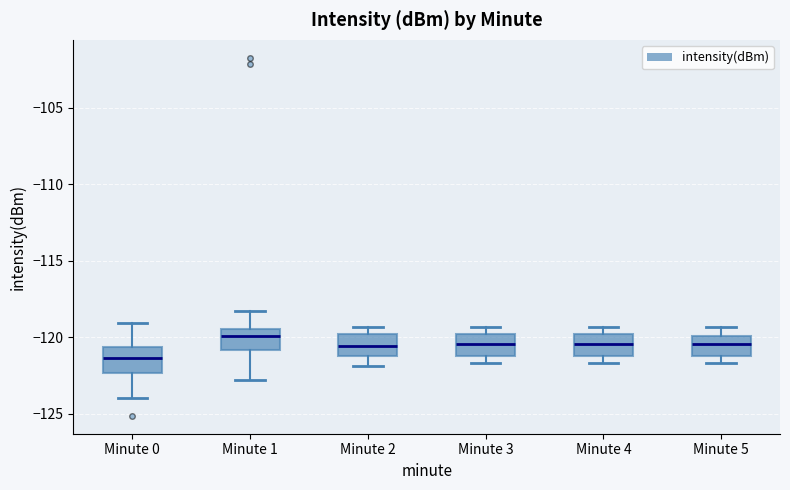

Which box's median line is the lowest?

Minute 0